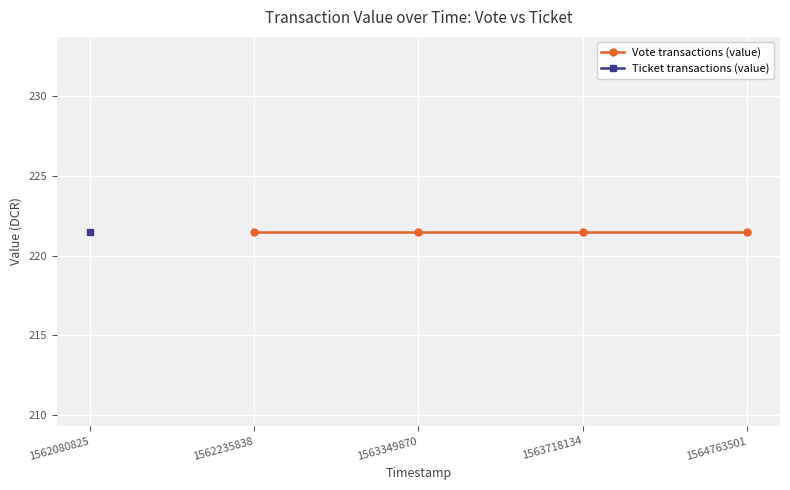

Count the number of data series in this chart.

2